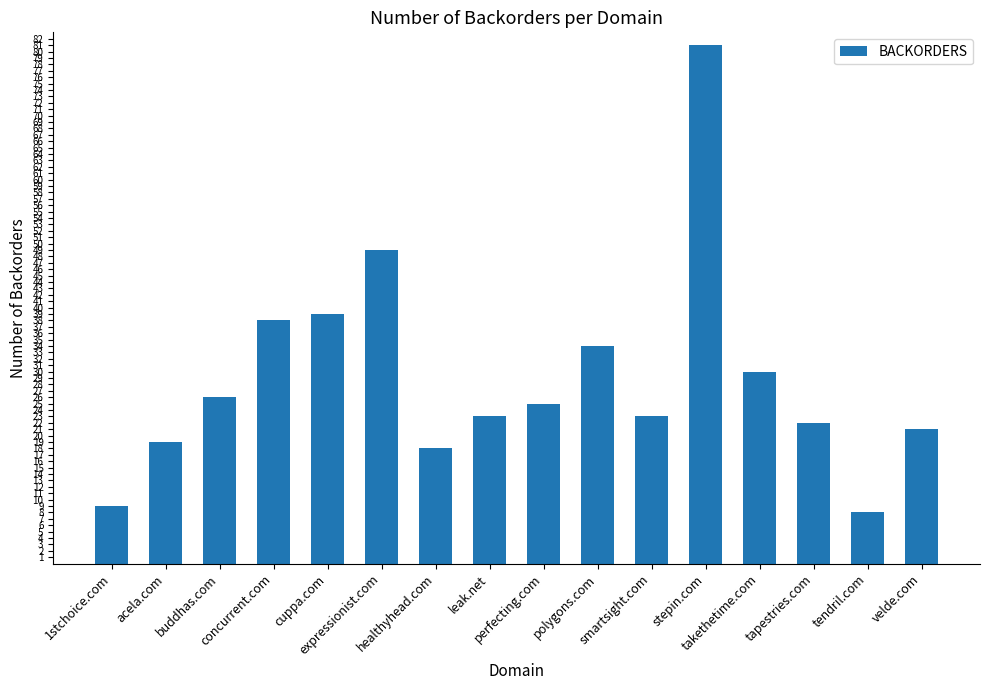

What is the change in value from 1stchoice.com to expressionist.com?

+40